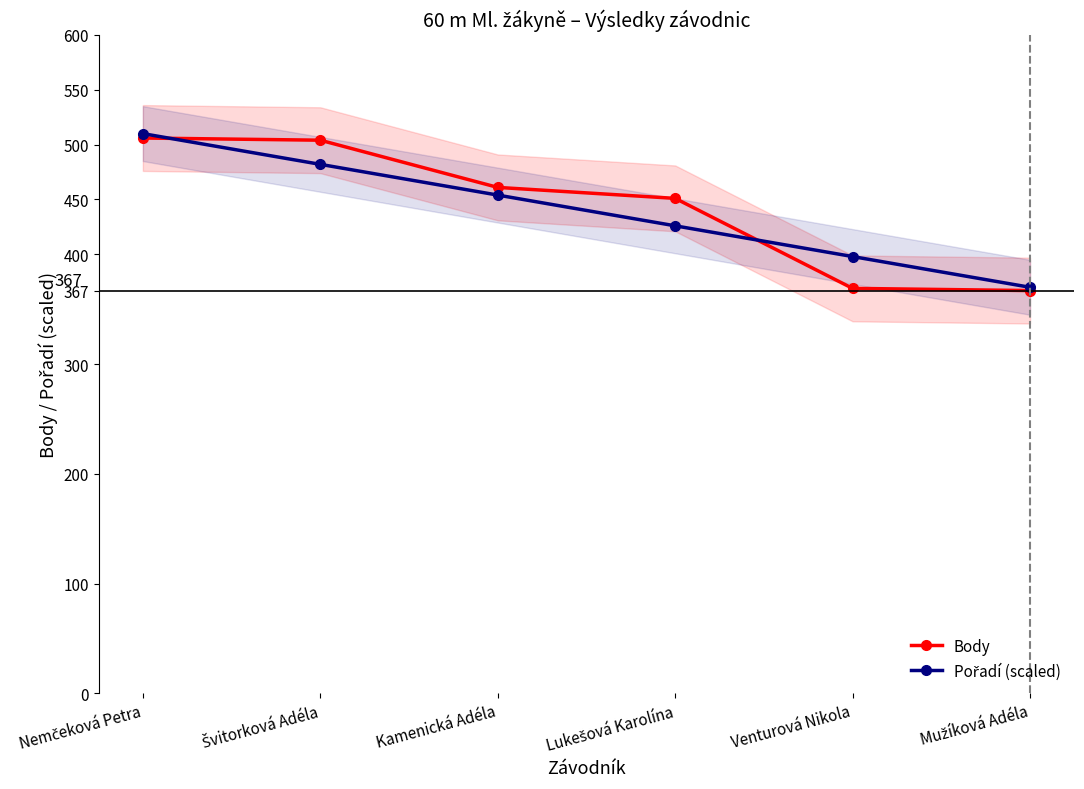

True or false: Body and Pořadí (scaled) intersect in this chart.

True